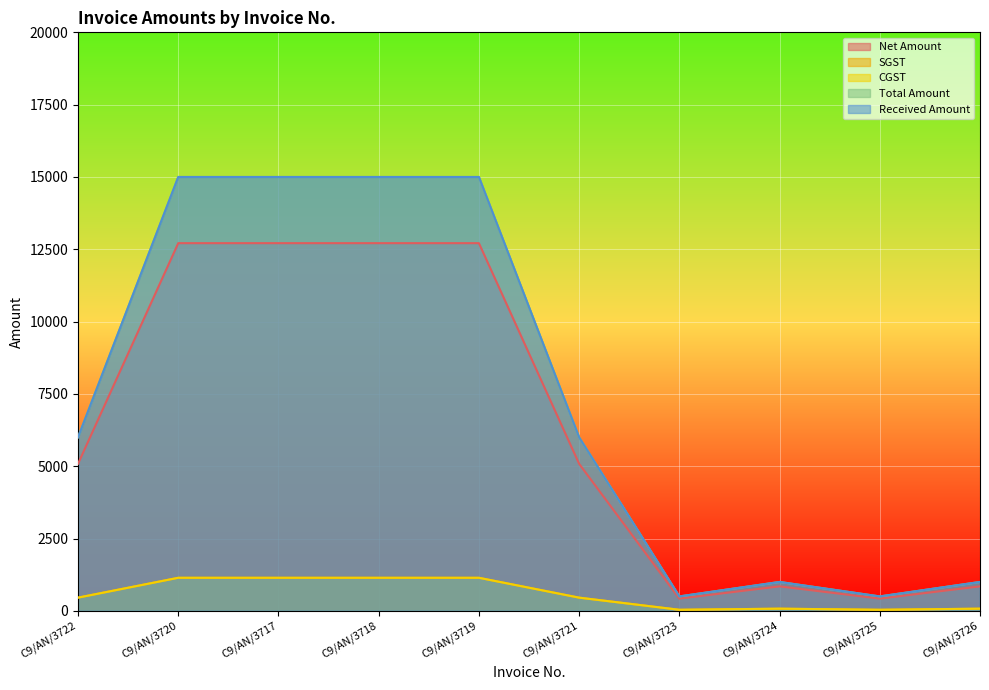

Which series changed the most between C9/AN/3725 and C9/AN/3726?

Total Amount